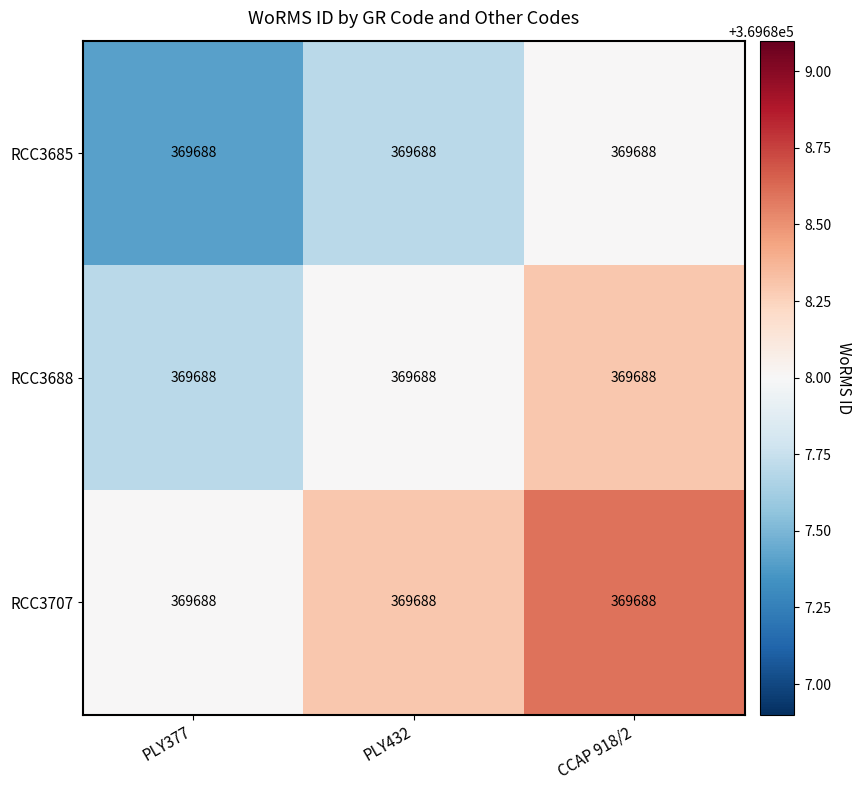

Reading left to right, what are all the values shown in this chart?

RCC3685: PLY377=369688.0	PLY432=369688.0	CCAP 918/2=369688.0
RCC3688: PLY377=369688.0	PLY432=369688.0	CCAP 918/2=369688.0
RCC3707: PLY377=369688.0	PLY432=369688.0	CCAP 918/2=369688.0